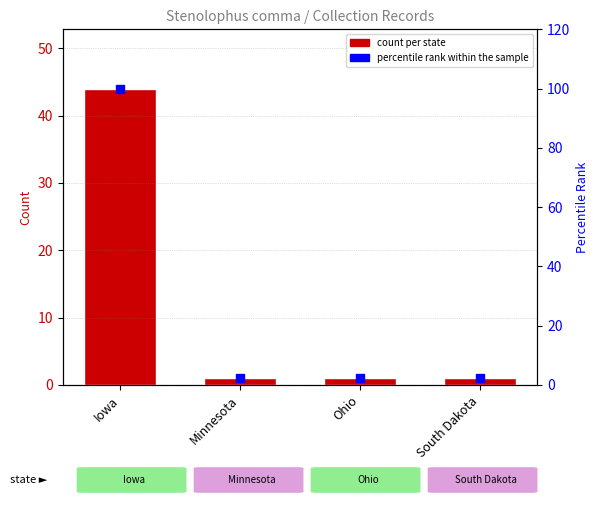

Which series has the largest total across all categories?

percentile rank within the sample